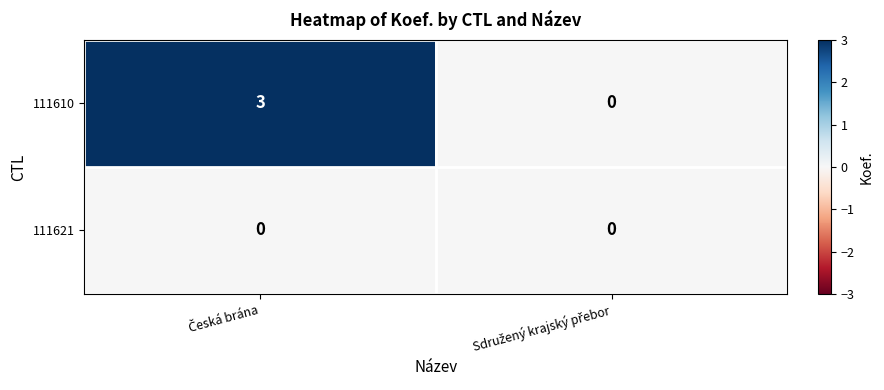

What is the maximum value for 111610?

3